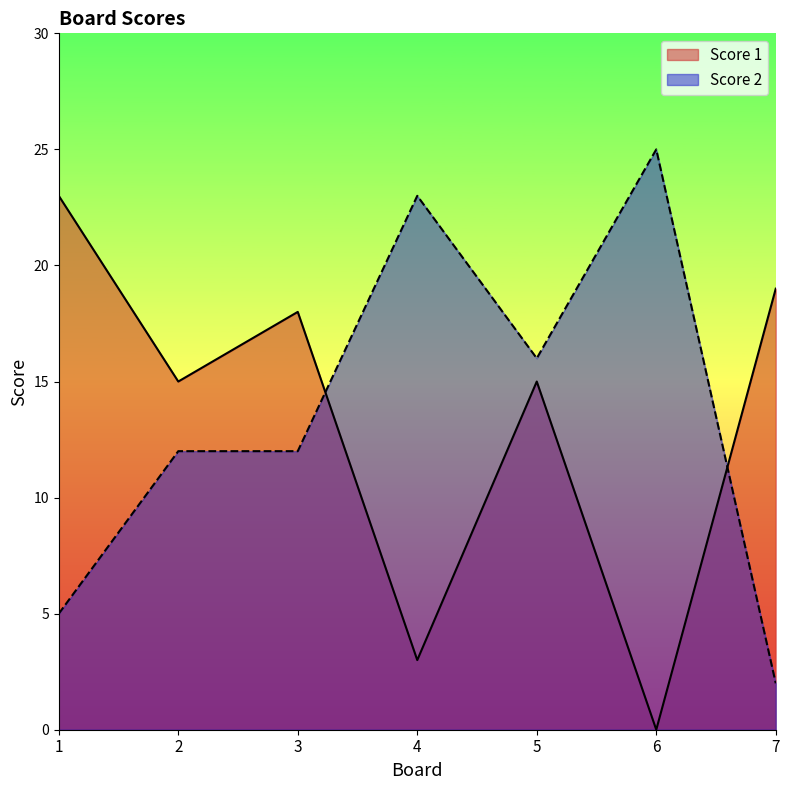

Between 4 and 2, which is larger?

2